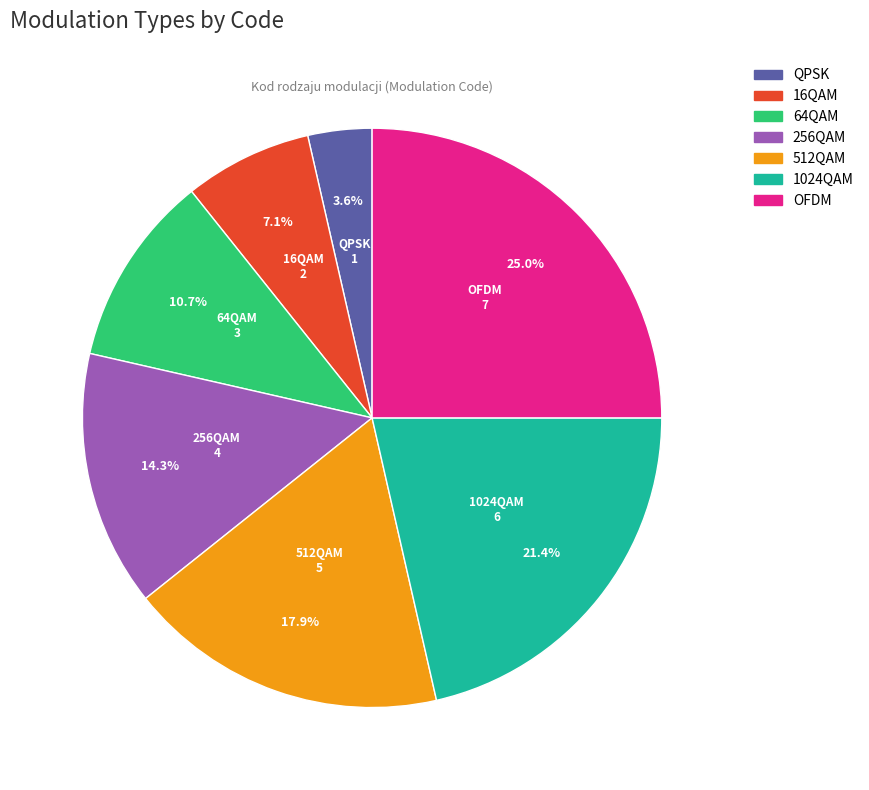

What percentage is NOT represented by 512QAM?

82.1%